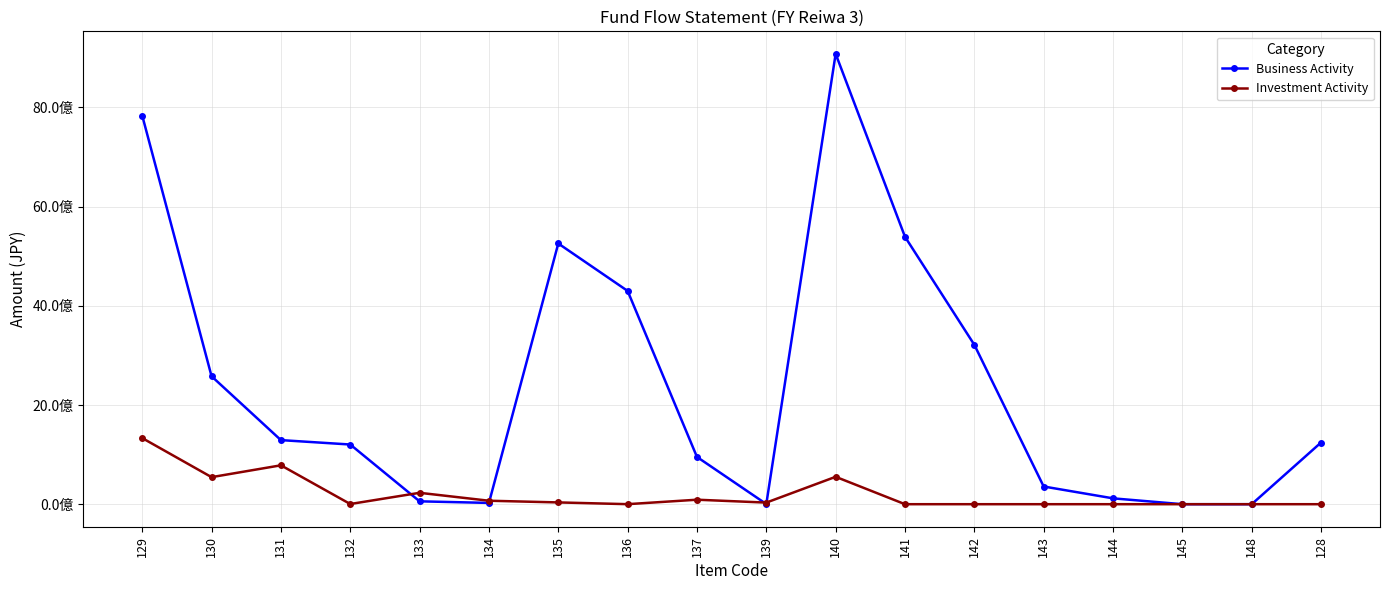

The Investment Activity series shows 5045597 at 132. True or false?

False